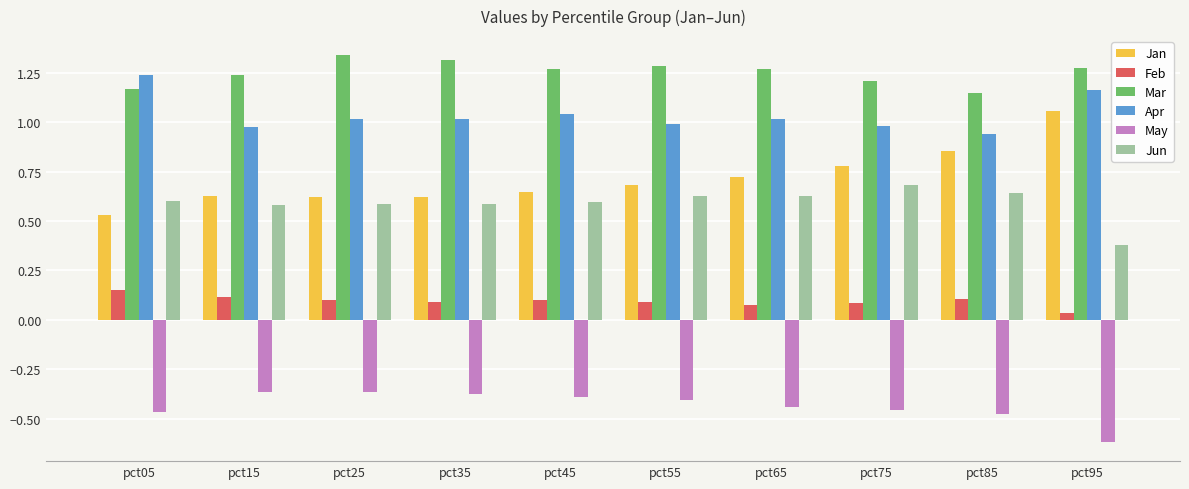

What is the sum of all Mar values?

12.5